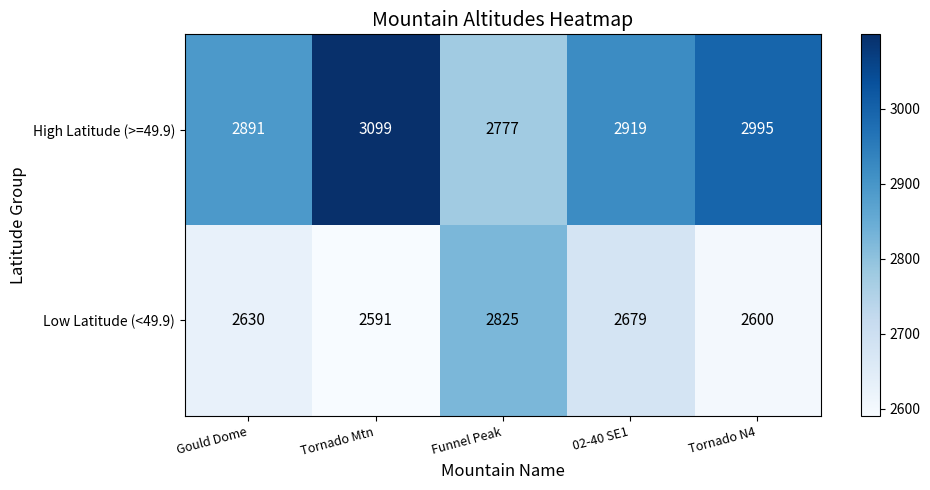

What is the maximum value shown in the chart?

3099